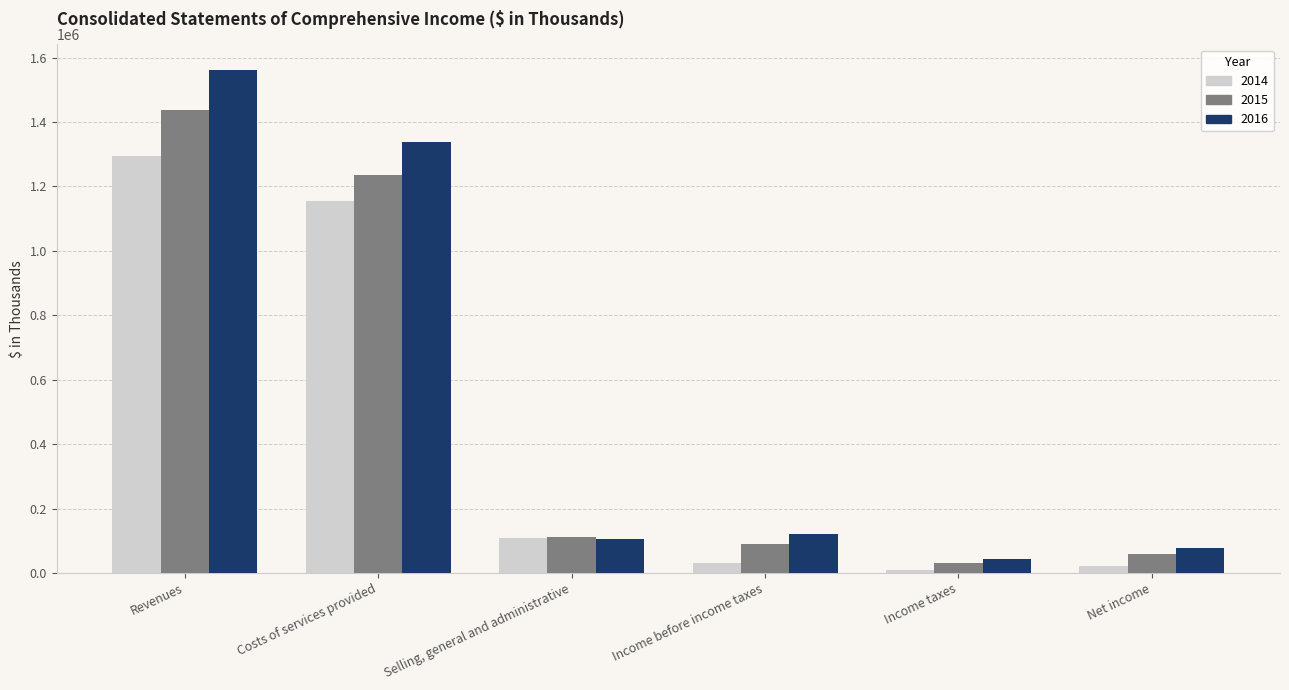

Which series has the widest spread of values?

2016